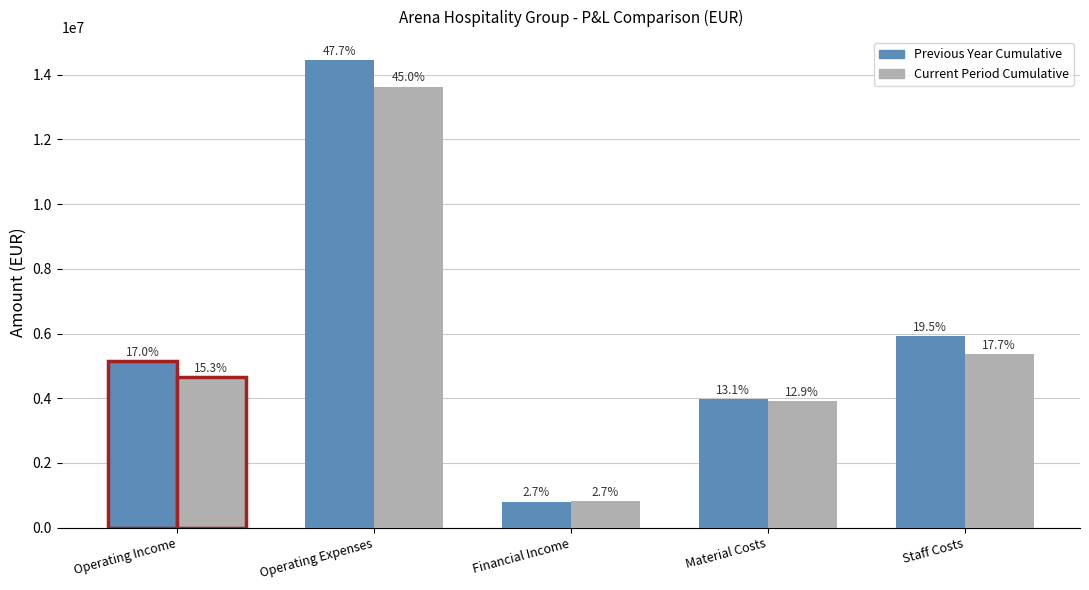

What is the total value across all series at Staff Costs?

11280640